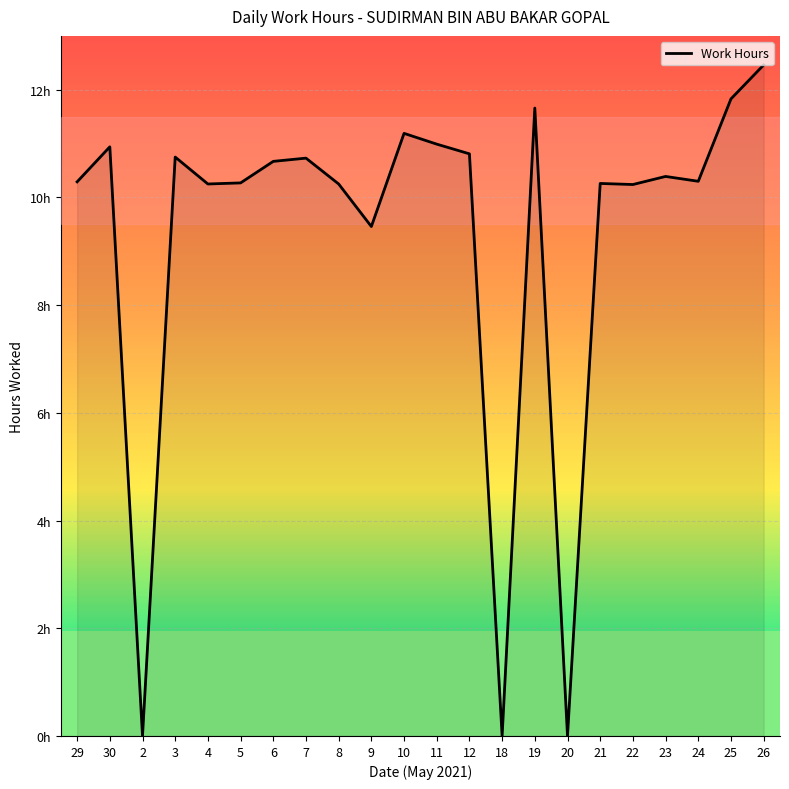

What is the difference between the maximum and minimum values?

12.5